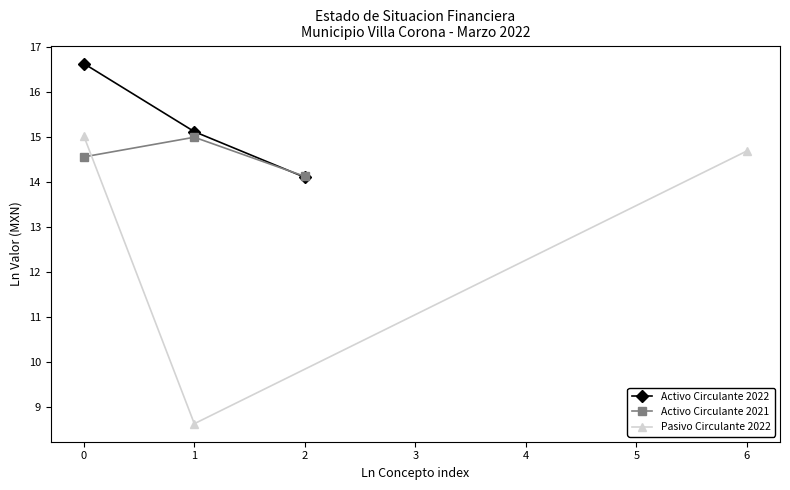

List the series in order of their overall mean, highest first.

Activo Circulante 2022, Activo Circulante 2021, Pasivo Circulante 2022